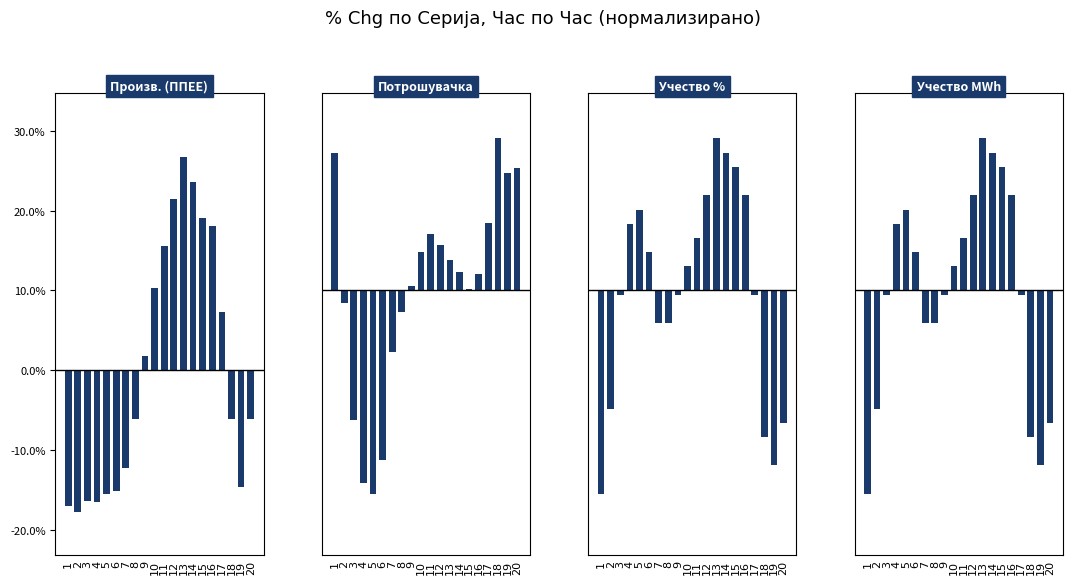

What is the sum of the Учество % values at 5 and 15?

29.6